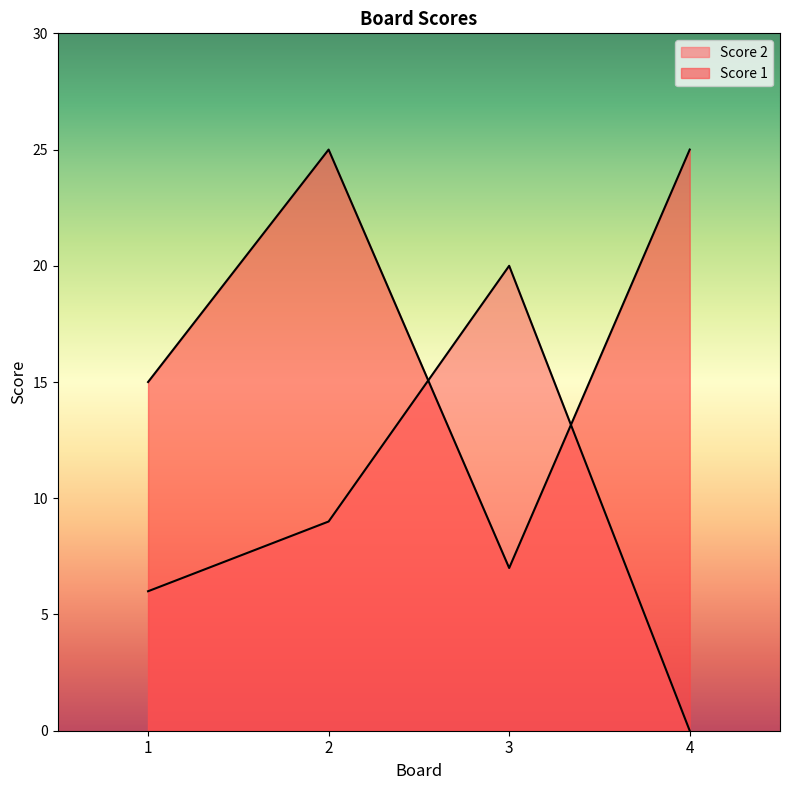

True or false: Score 2 has more than 1 interior local peaks.

False